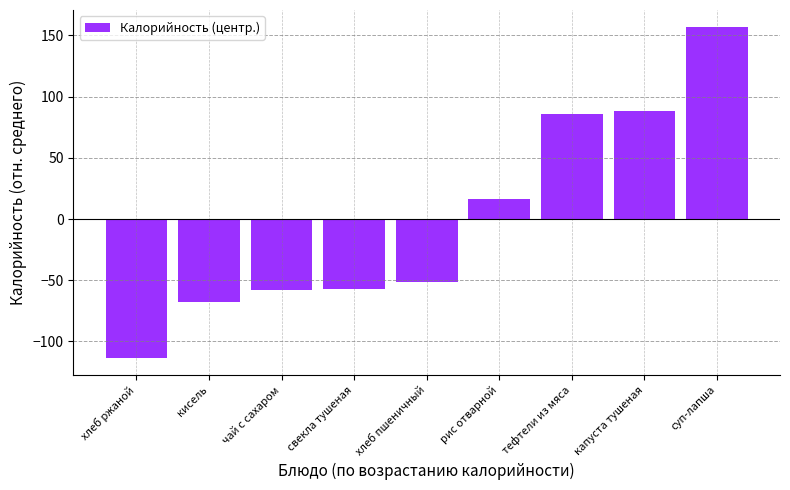

What is the difference between the maximum and second lowest values?

225.0